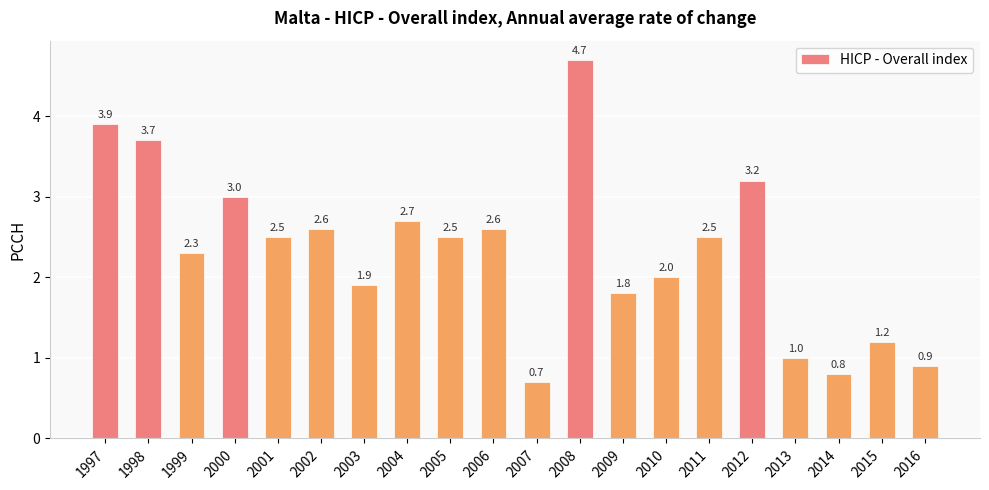

What is the difference between the maximum and minimum values?

4.0